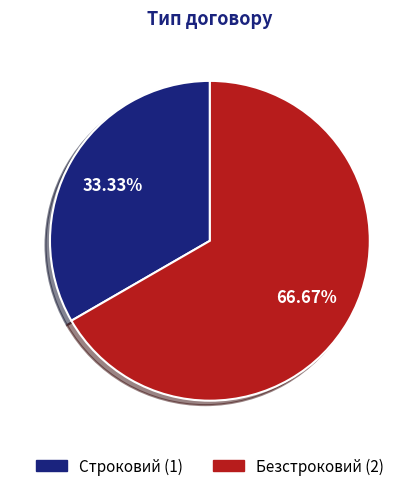

Which has a higher value, Строковий or Безстроковий?

Безстроковий